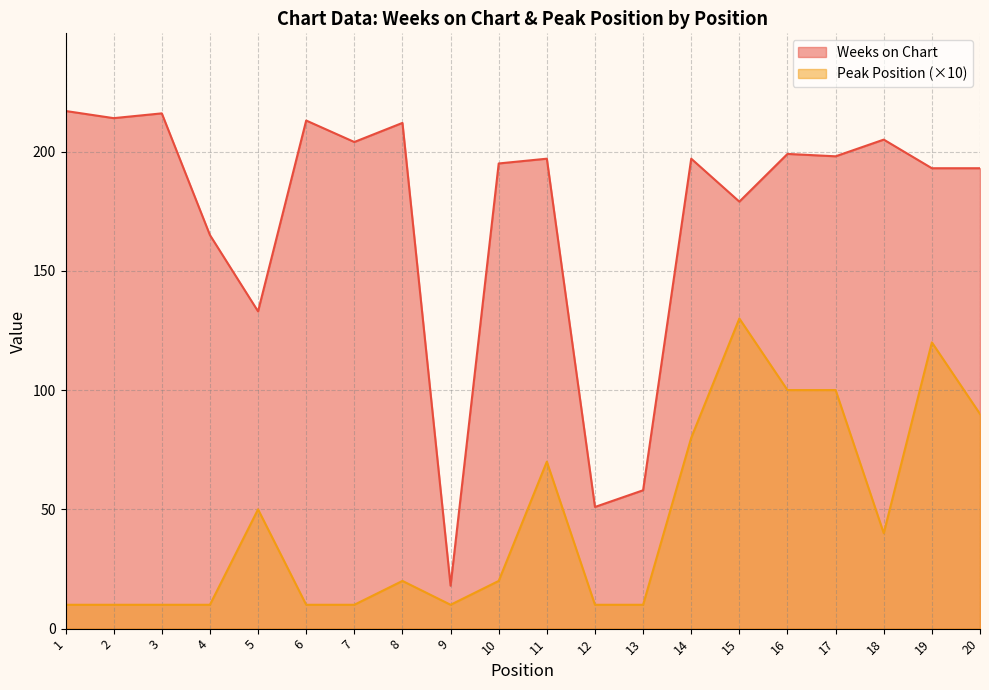

Which category has the highest value in the Weeks on Chart series?

1